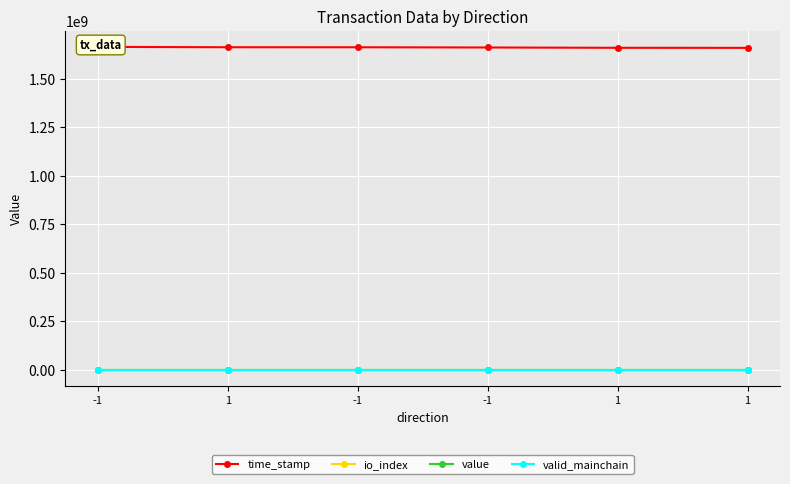

What is the label of the 3rd point from the right?

-1